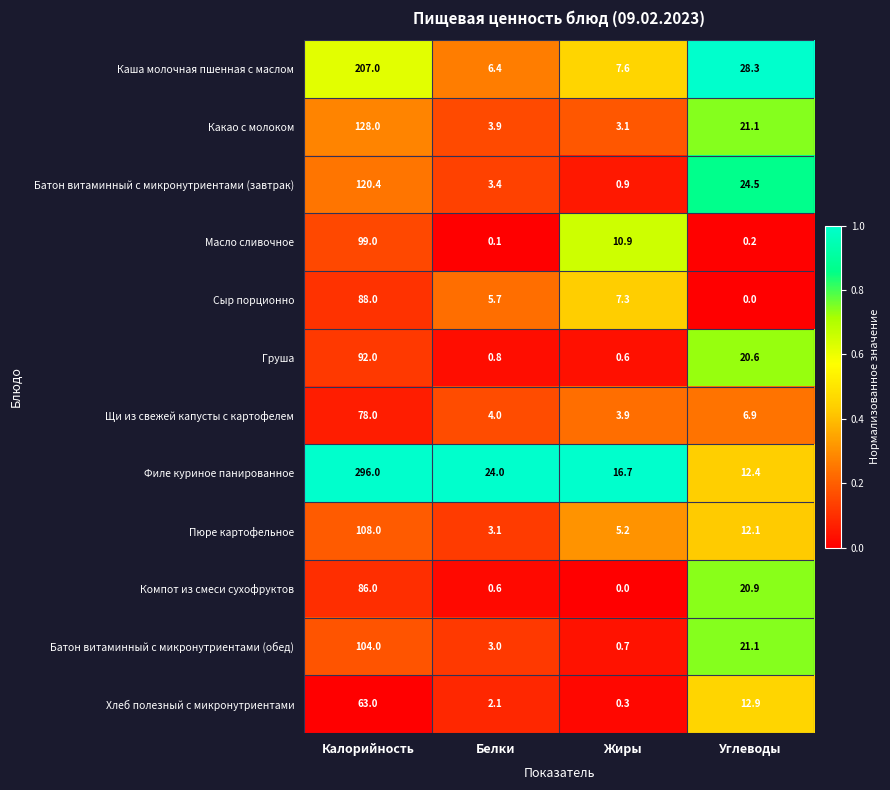

At Белки, list the series in order from largest to smallest.

Филе куриное панированное, Каша молочная пшенная с маслом, Сыр порционно, Щи из свежей капусты с картофелем, Какао с молоком, Батон витаминный с микронутриентами (завтрак), Пюре картофельное, Батон витаминный с микронутриентами (обед), Хлеб полезный с микронутриентами, Груша, Компот из смеси сухофруктов, Масло сливочное